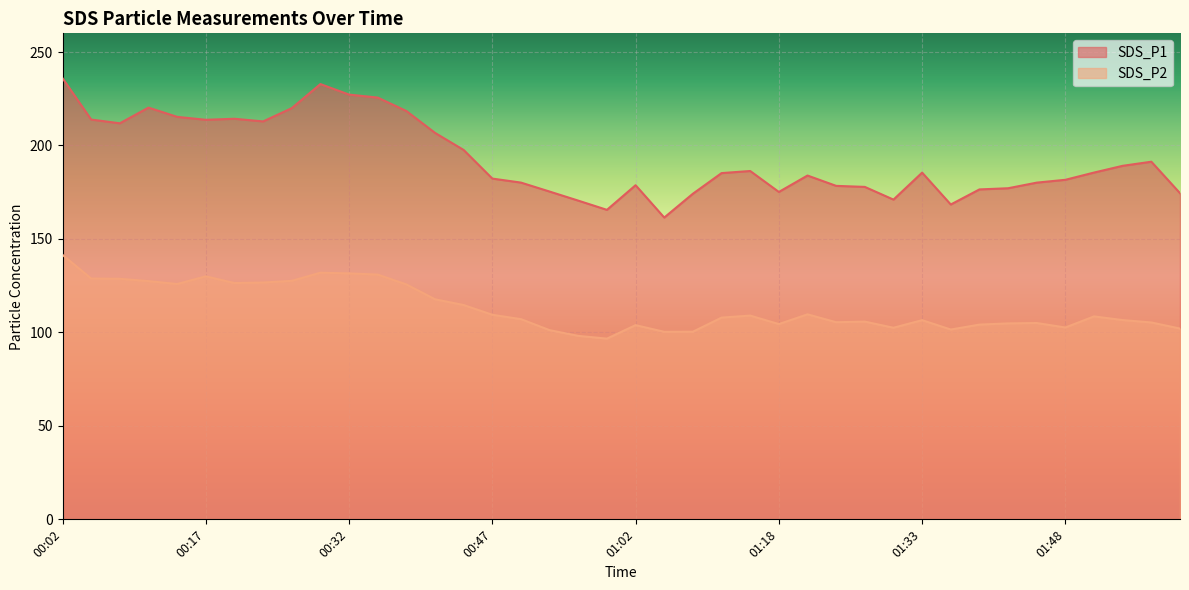

The SDS_P2 series shows 202.1 at 00:32. True or false?

False